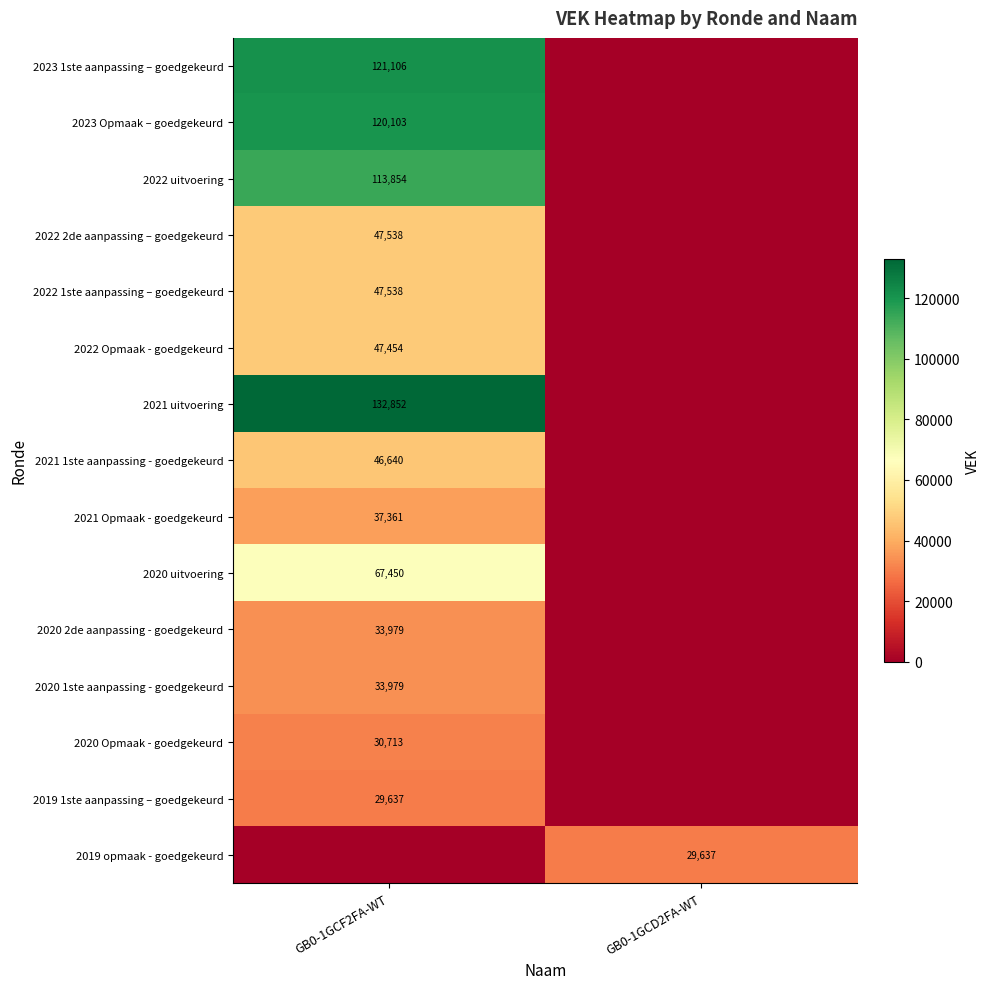

True or false: 2023 1ste aanpassing – goedgekeurd has a value of 121106 at GB0-1GCF2FA-WT.

True